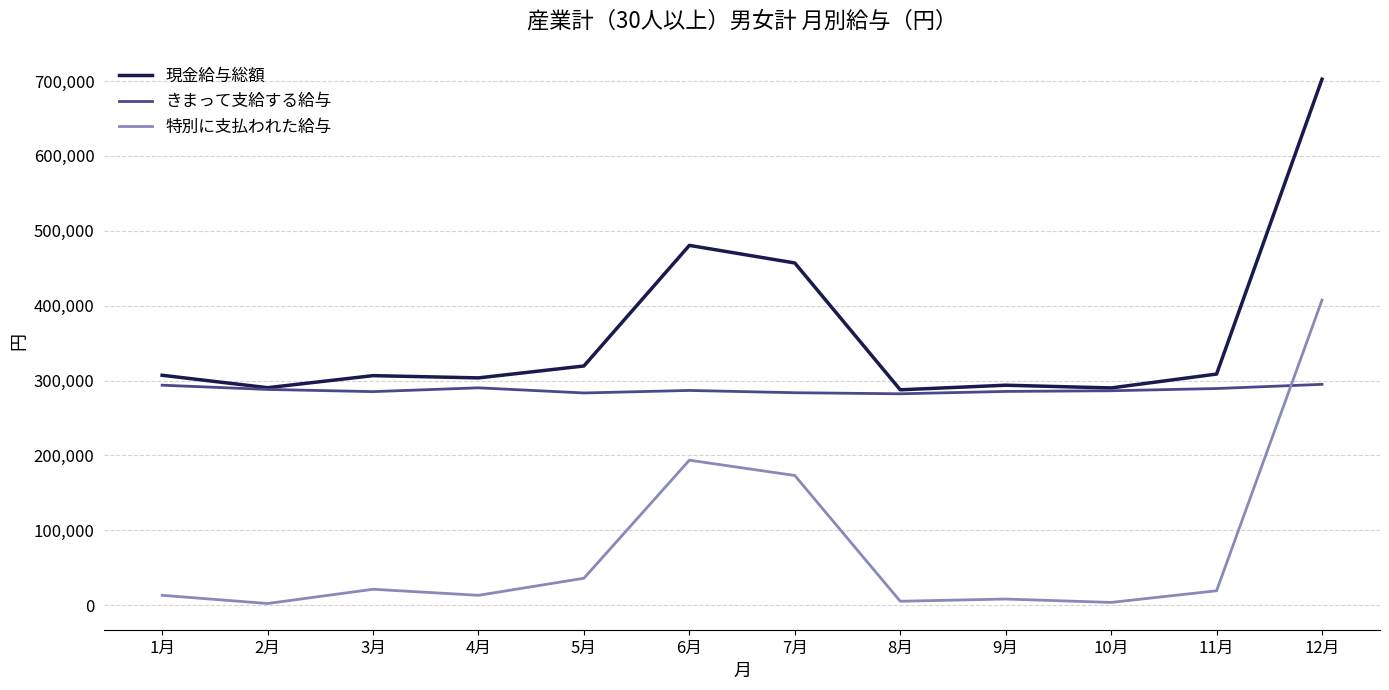

What is the maximum value for 現金給与総額?

702430